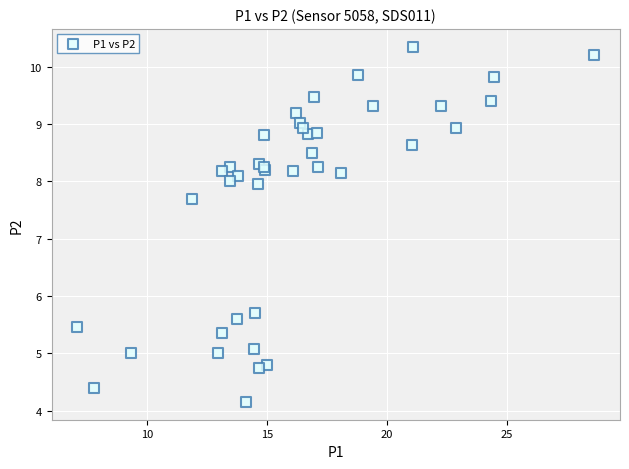

What Y value in the scatter plot is closest to 7?

7.7